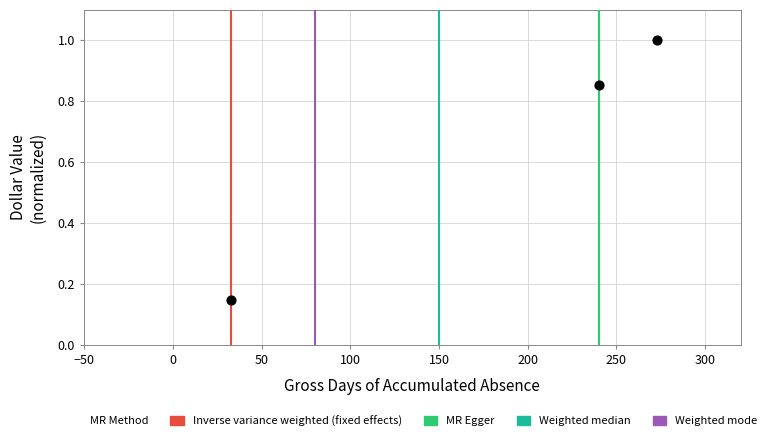

What is the range of X values (max minus min)?

240.0